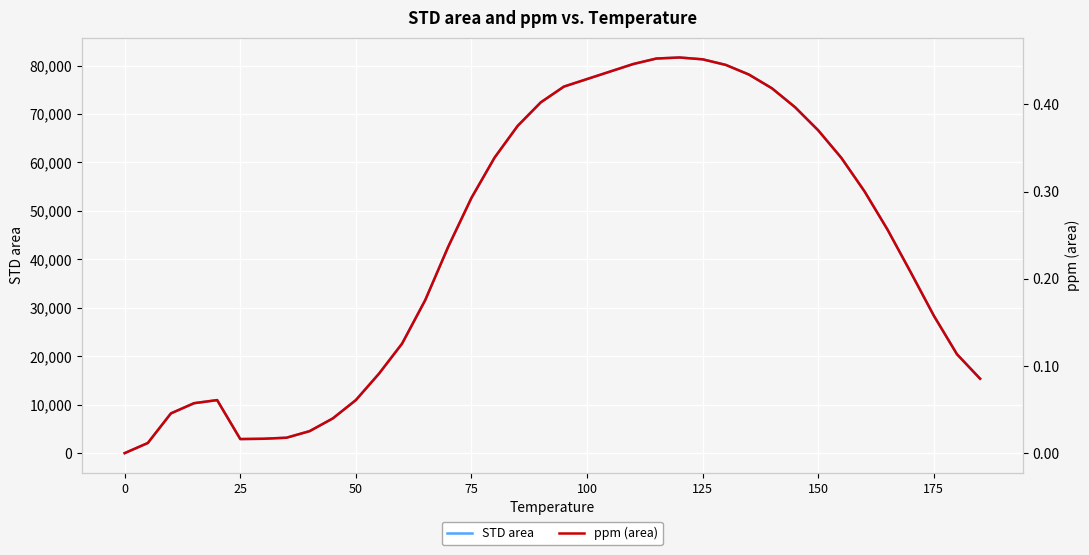

Reading left to right, transcribe all the data shown in this chart.

STD area: 0.0	2087.3	8202.9	10306.4	10946.0	2905.9	2965.4	3181.8	4541.3	7157.0	10949.2	16400.2	22613.7	31581.5	42651.0	52687.1	60999.5	67557.9	72409.6	75660.6	77213.8	78766.9	80317.9	81452.8	81665.4	81287.8	80135.4	78147.1	75298.8	71393.9	66624.0	60942.5	54042.3	46108.1	37329.9	28366.1	20418.1	15363.0
ppm (area): 0.0	0.0	0.0	0.1	0.1	0.0	0.0	0.0	0.0	0.0	0.1	0.1	0.1	0.2	0.2	0.3	0.3	0.4	0.4	0.4	0.4	0.4	0.4	0.5	0.5	0.5	0.4	0.4	0.4	0.4	0.4	0.3	0.3	0.3	0.2	0.2	0.1	0.1